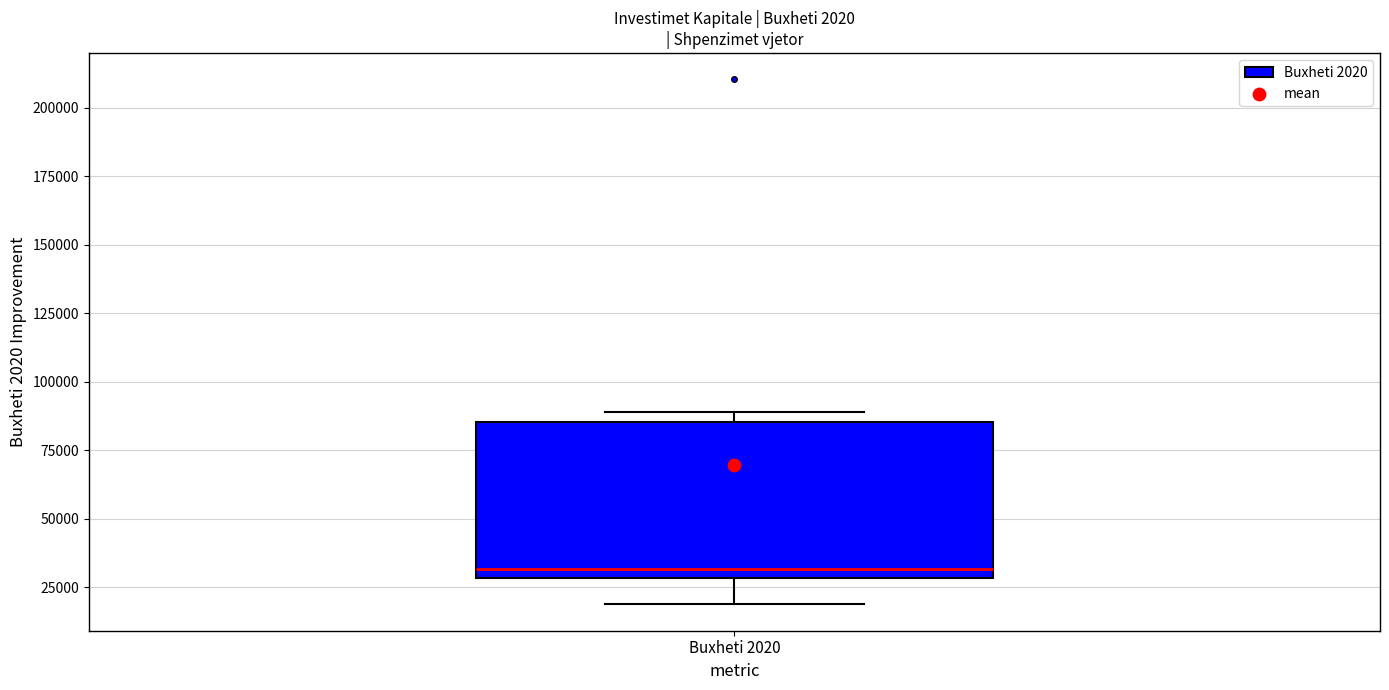

Read this box plot against the y-axis: the position of the median line, the range covered by the box, and the ends of both whiskers. The values are not printed on the chart, so give them approximately, as read against the axis.

median 30000 (just above the box's lower edge), box 30000 to 85000, whiskers 20000 to 90000